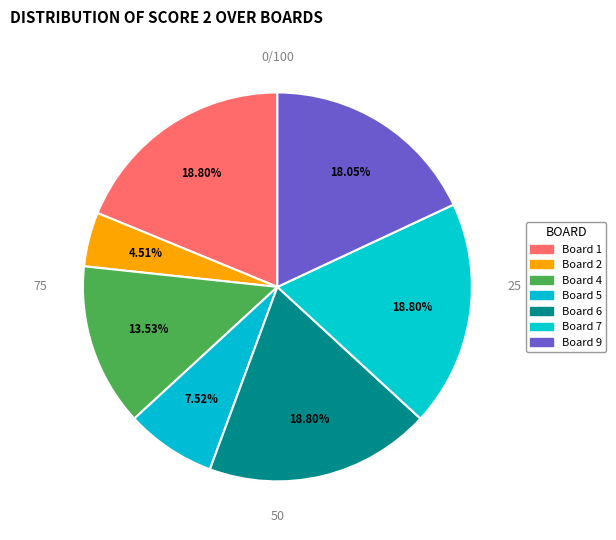

Count the number of slices in the pie.

7